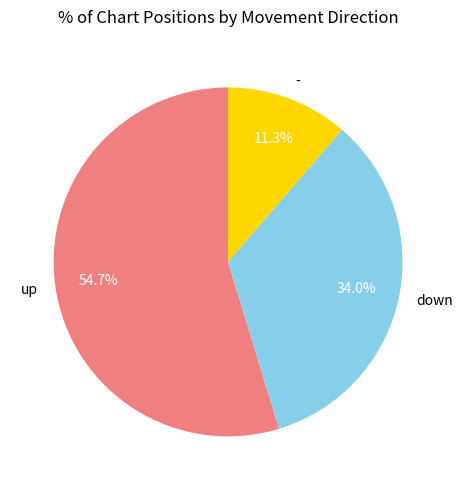

What is the total percentage of up and -?

66.0%